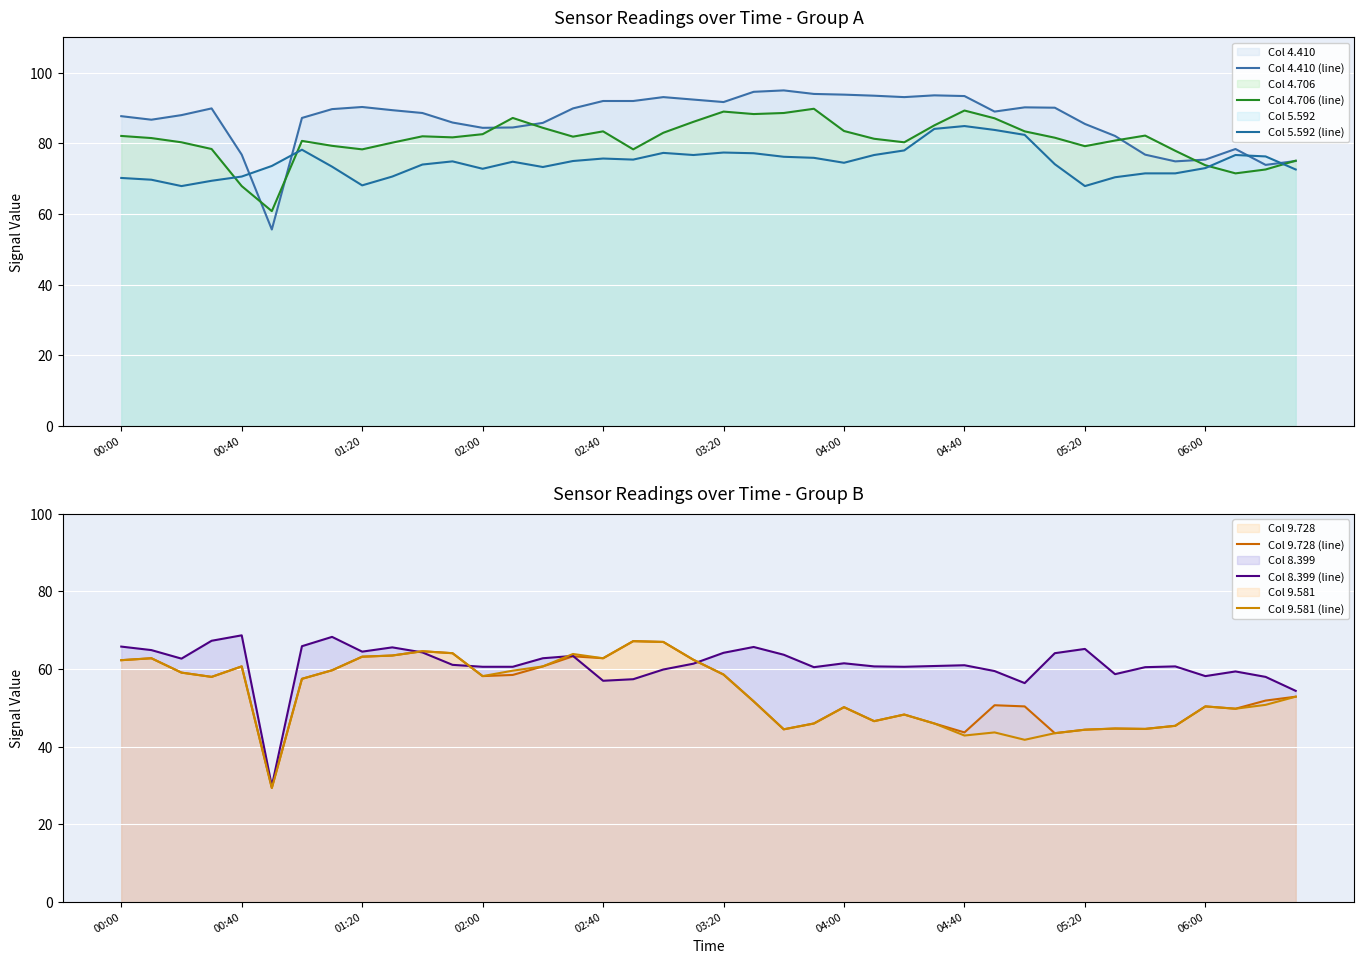

How many distinct data groups are displayed?

6